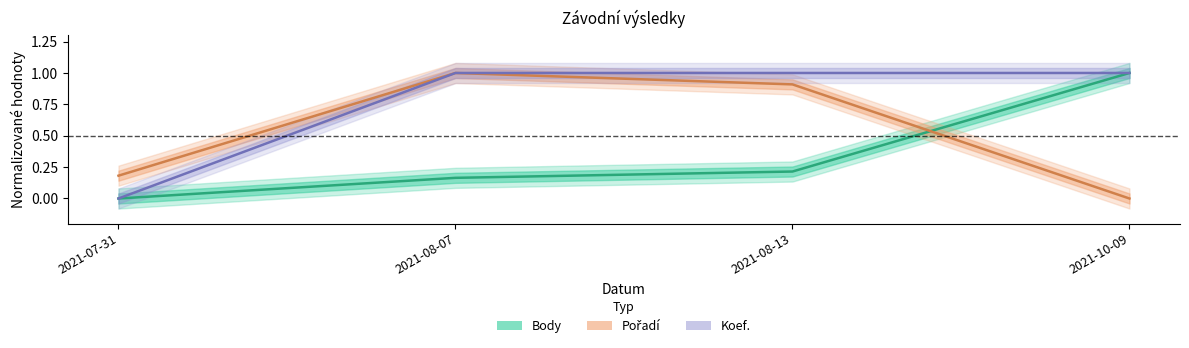

What is the total value across all series at 2021-08-07?

2.2